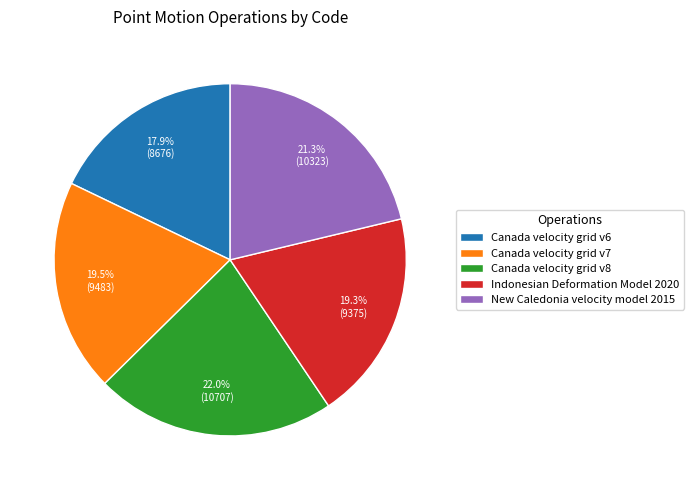

Which slice is the smallest?

Canada velocity grid v6